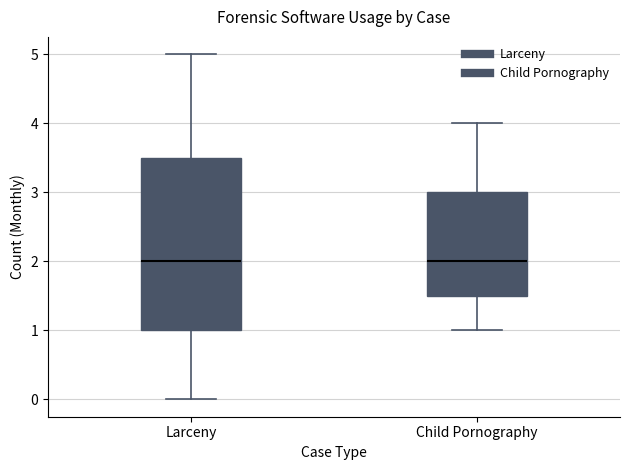

Which box is the tallest, from its lower edge to its upper edge?

Larceny